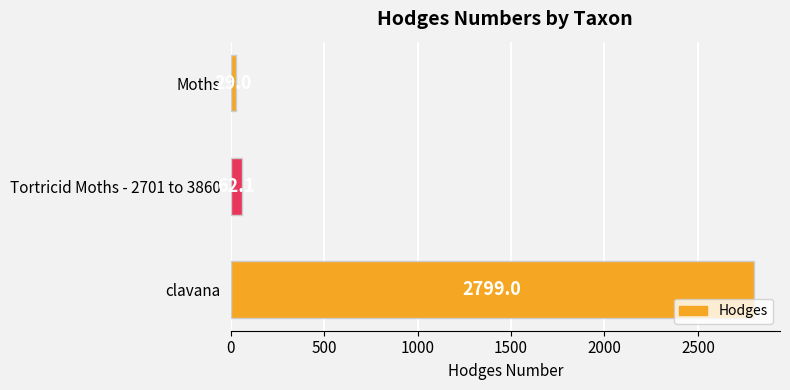

Read the value at Tortricid Moths - 2701 to 3860.

62.1